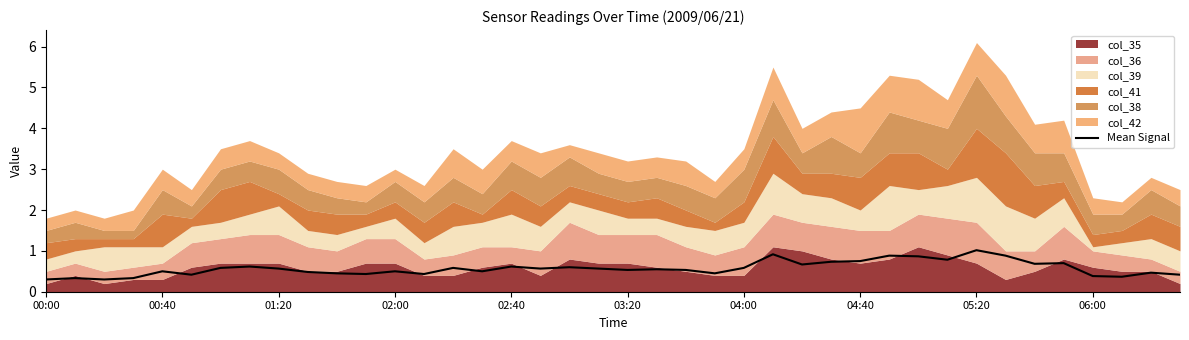

How many points are higher than both their immediate neighbors (excluding endpoints)?

13